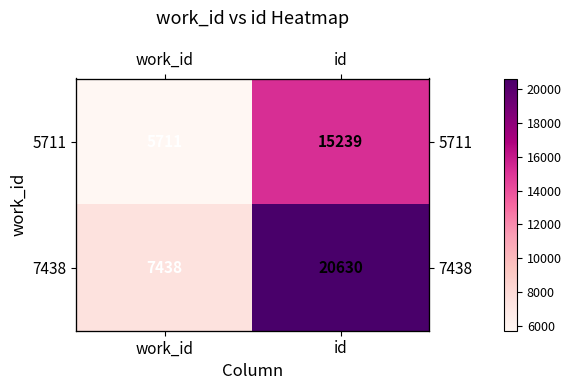

What is the difference between the 7438 values at id and work_id?

13192